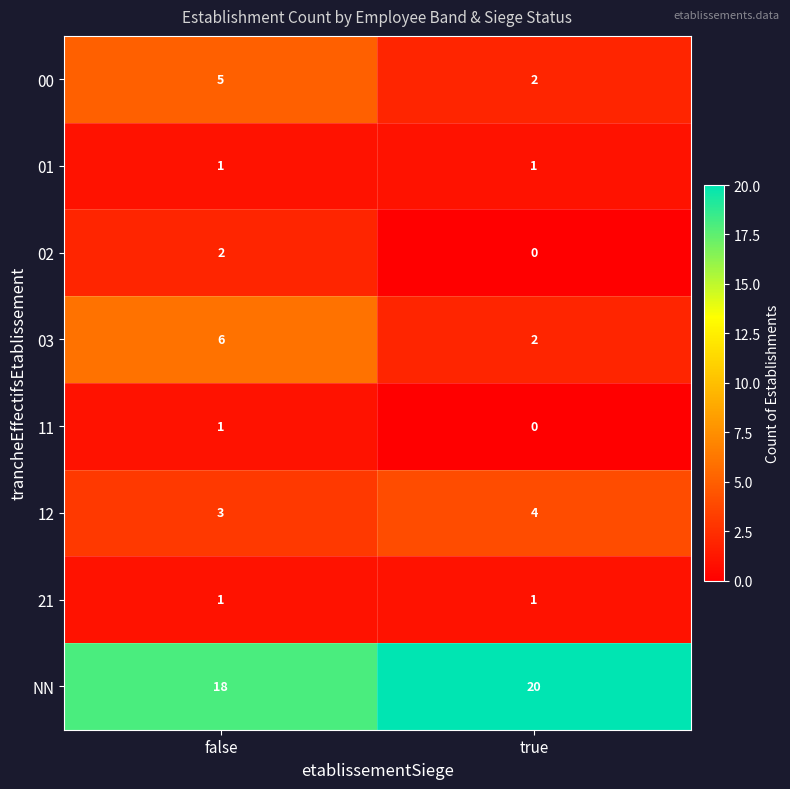

Which series has the largest range (max minus min)?

03